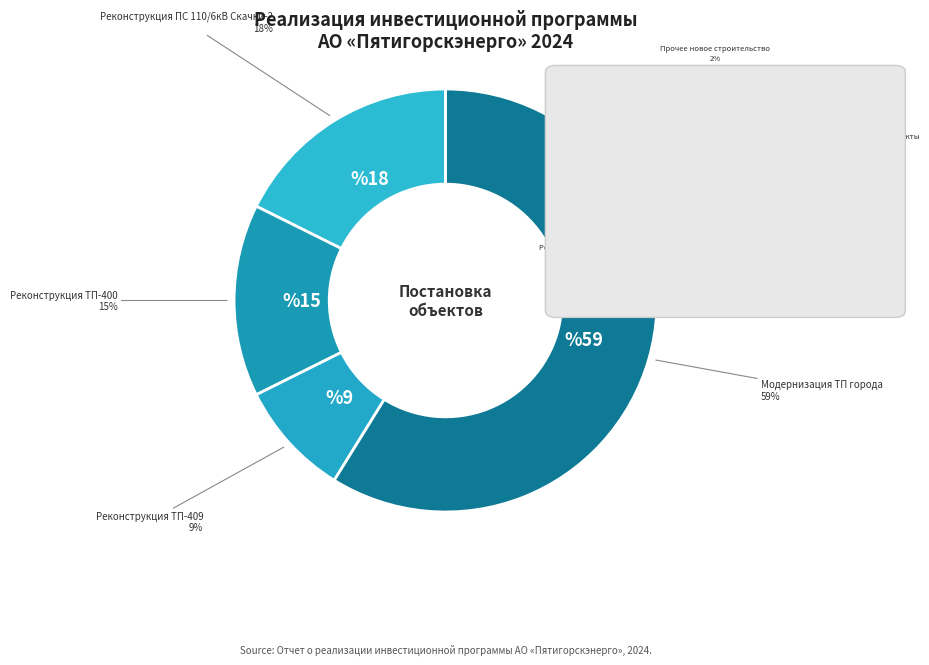

To the nearest percent, what is the difference between the largest and smallest slice percentages?

59%